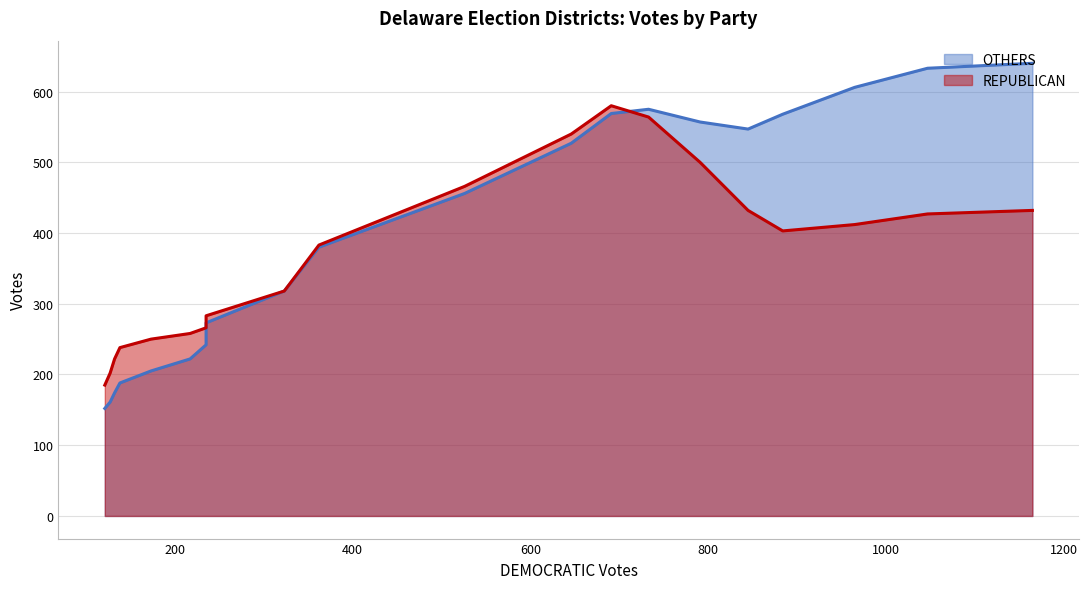

What is the spread (max minus min) of values at 19?

193